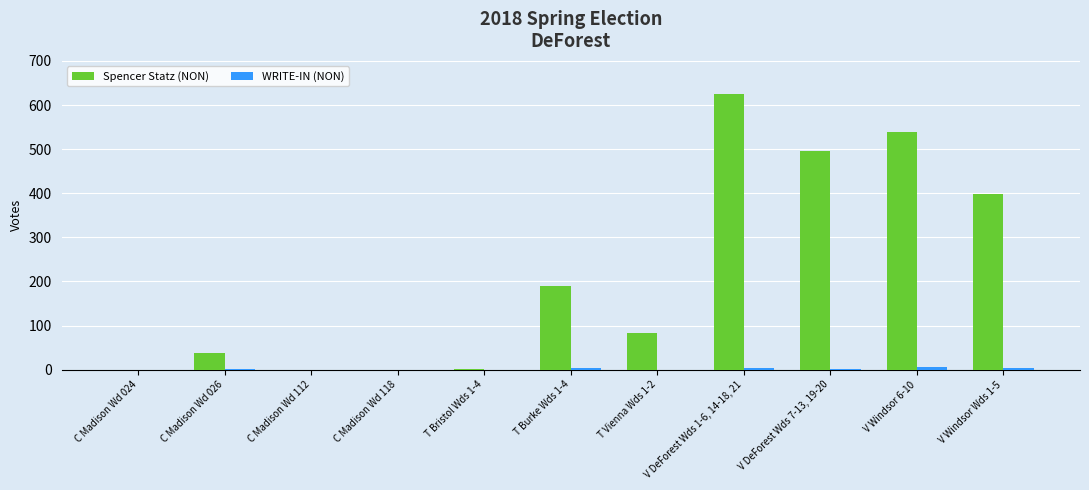

How many groups of bars are there?

11